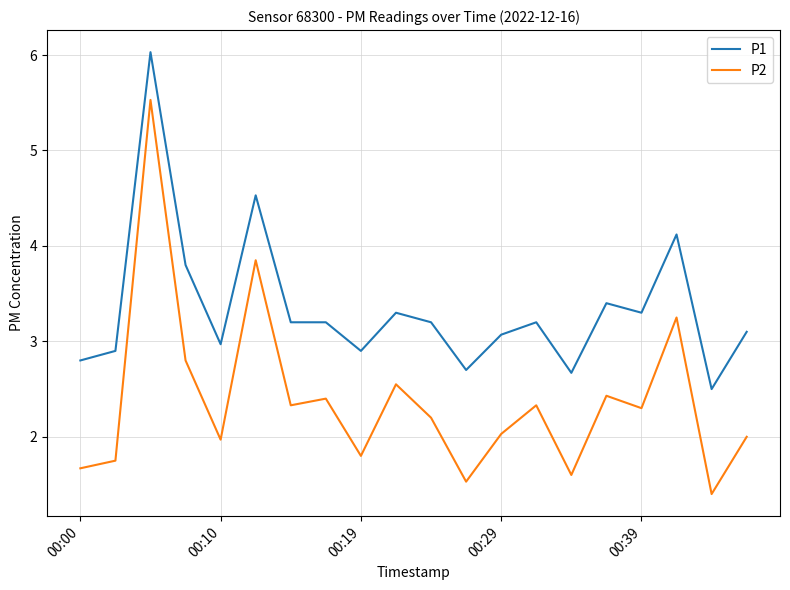

What is the lowest value of the P1 series?

2.5